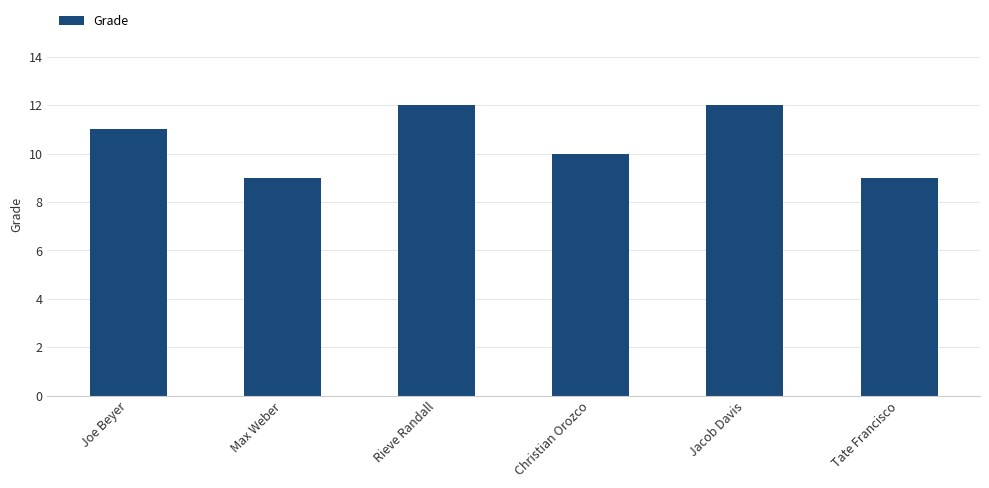

Count the number of data series in this chart.

1